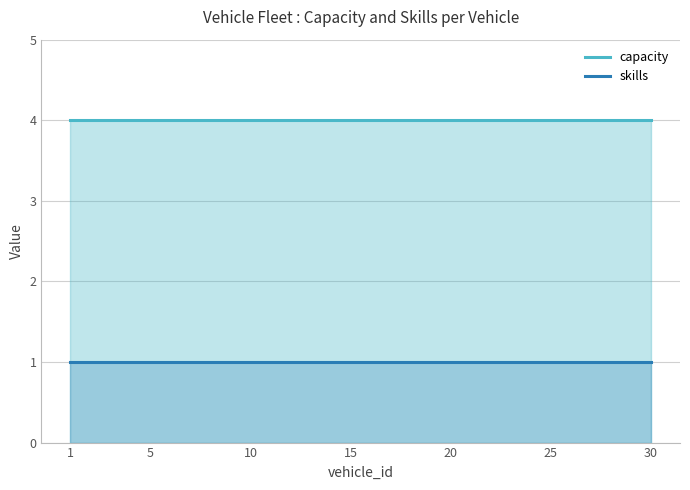

Which series changed the most between 17 and 27?

capacity